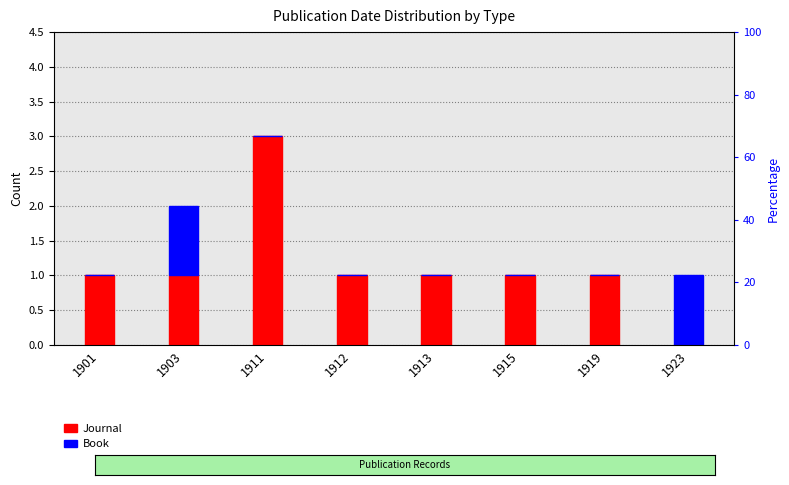

Which series has the largest total across all categories?

Journal